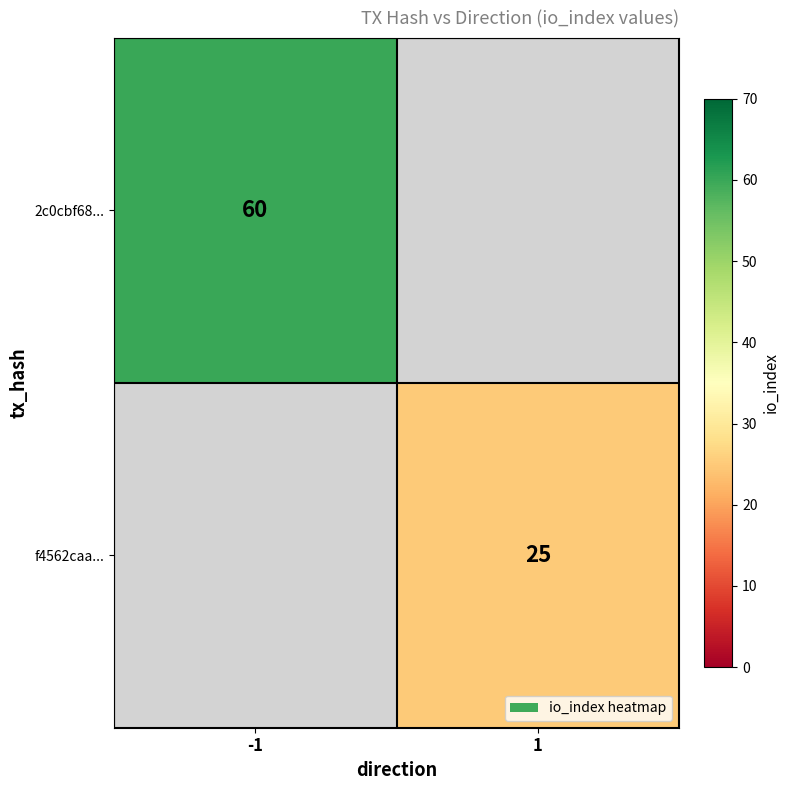

The f4562caa... series shows 25 at 1. True or false?

True